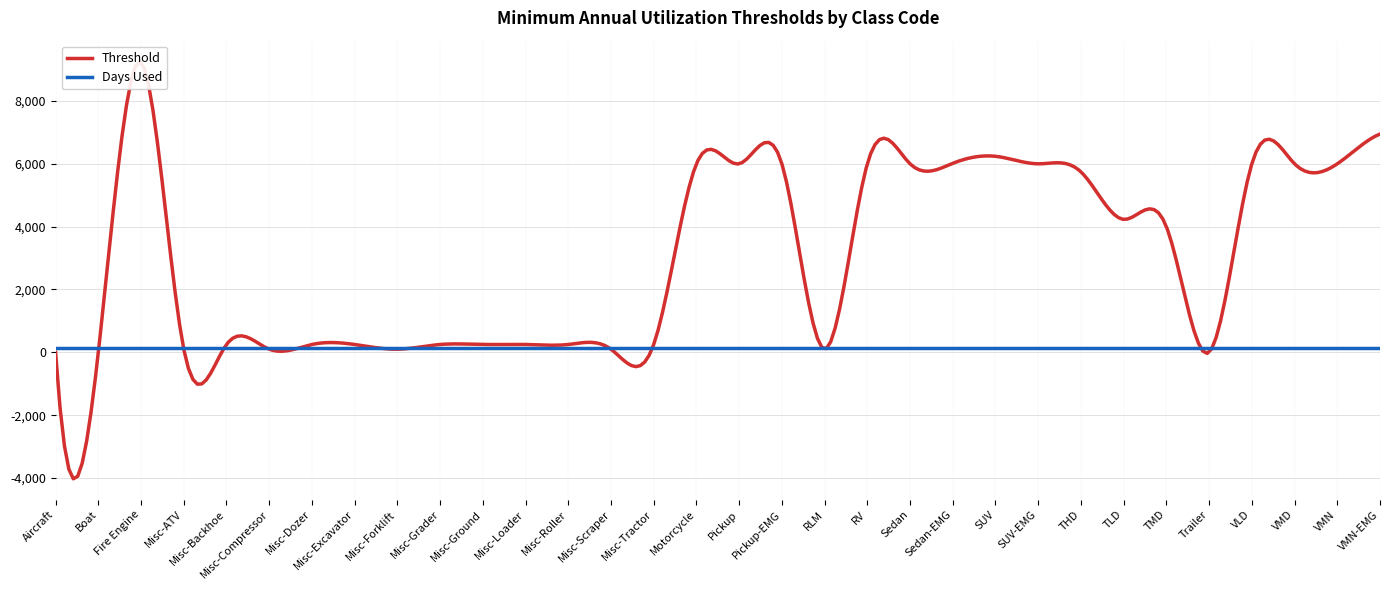

List the series in order of their overall mean, highest first.

Threshold, Days Used